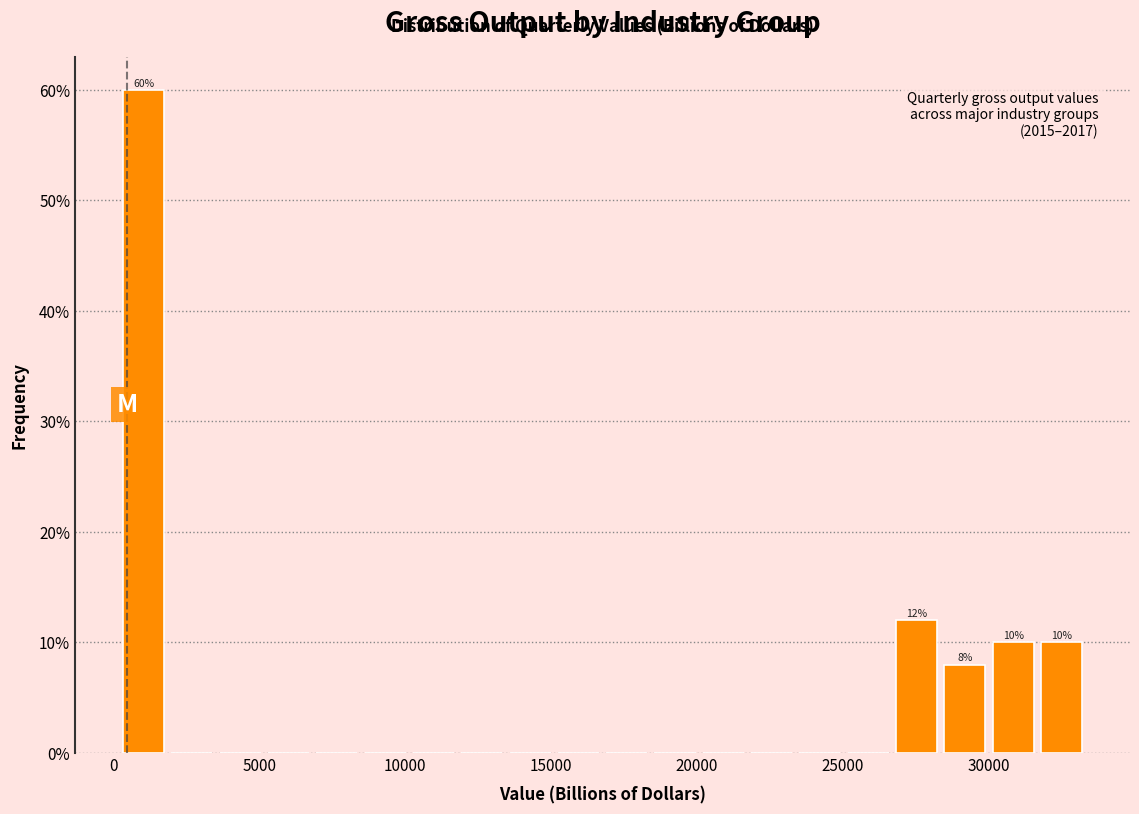

Around what value on the x-axis is the tallest bar? Give the approximate position of its centre, as read against the axis.

1000